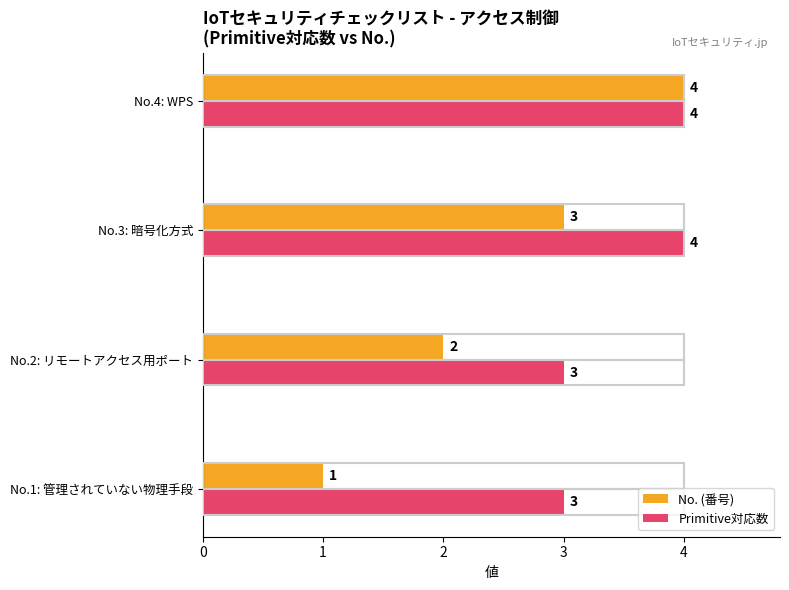

True or false: Primitive対応数 has a value of 4 at No.4: WPS.

True